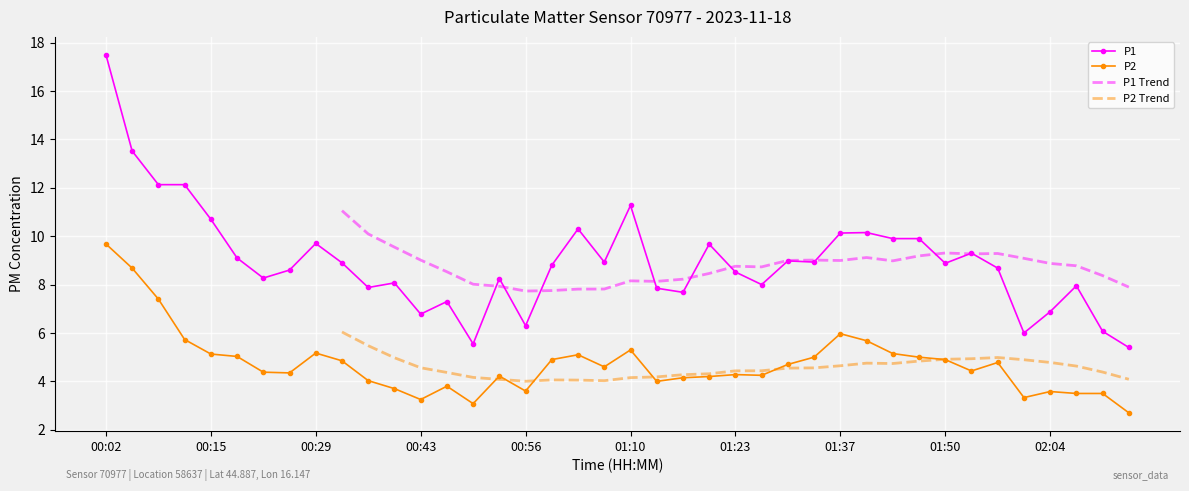

True or false: P1 and P2 intersect in this chart.

False